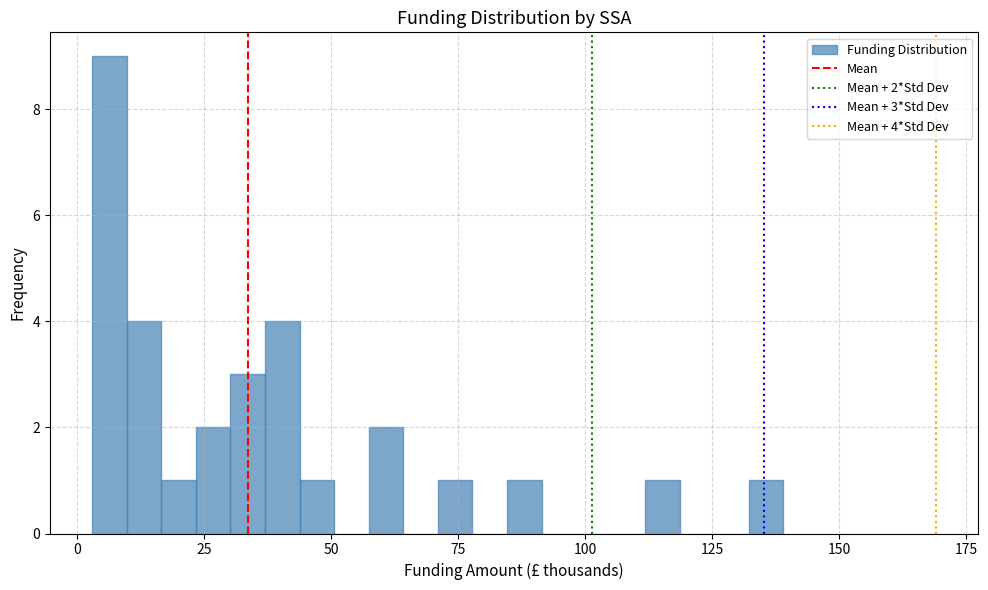

Around what value on the x-axis is the tallest bar? Give the approximate position of its centre, as read against the axis.

5